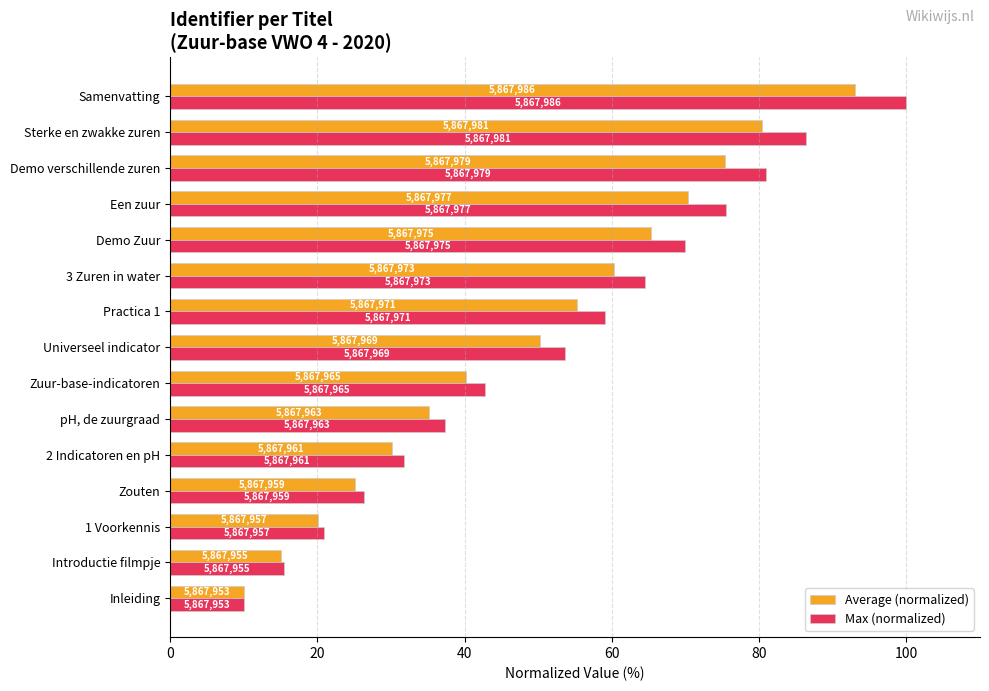

What is the greatest value displayed?

100.0